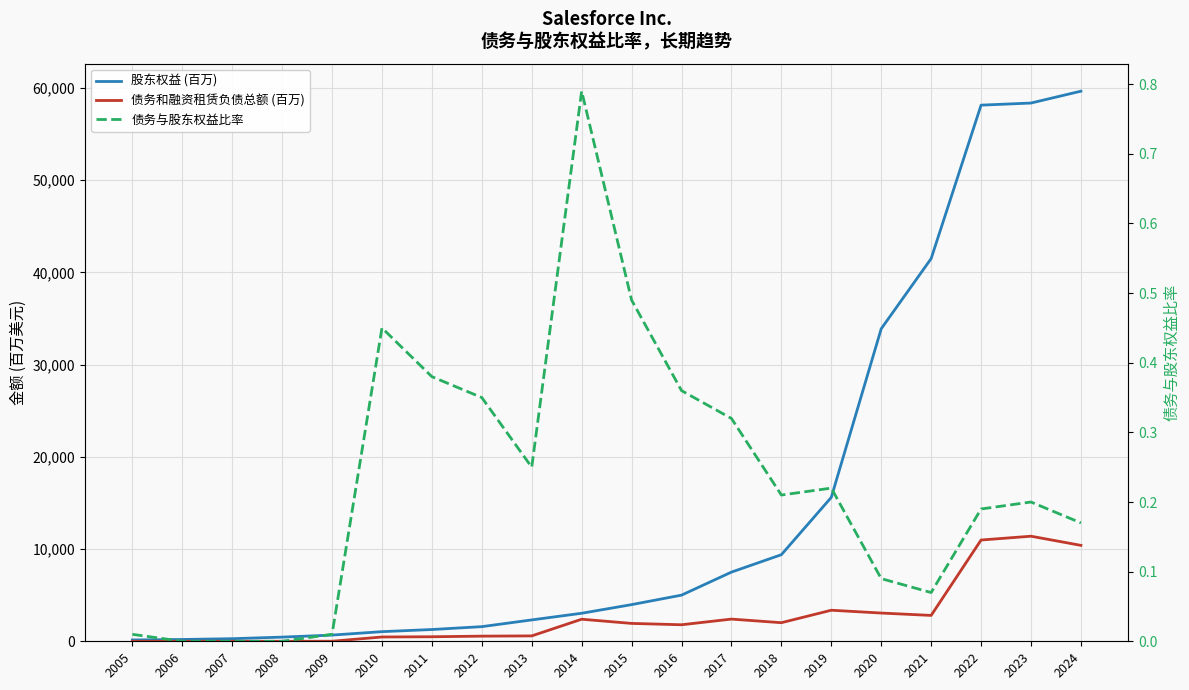

What is the total value across all series at 2018?

11403.2